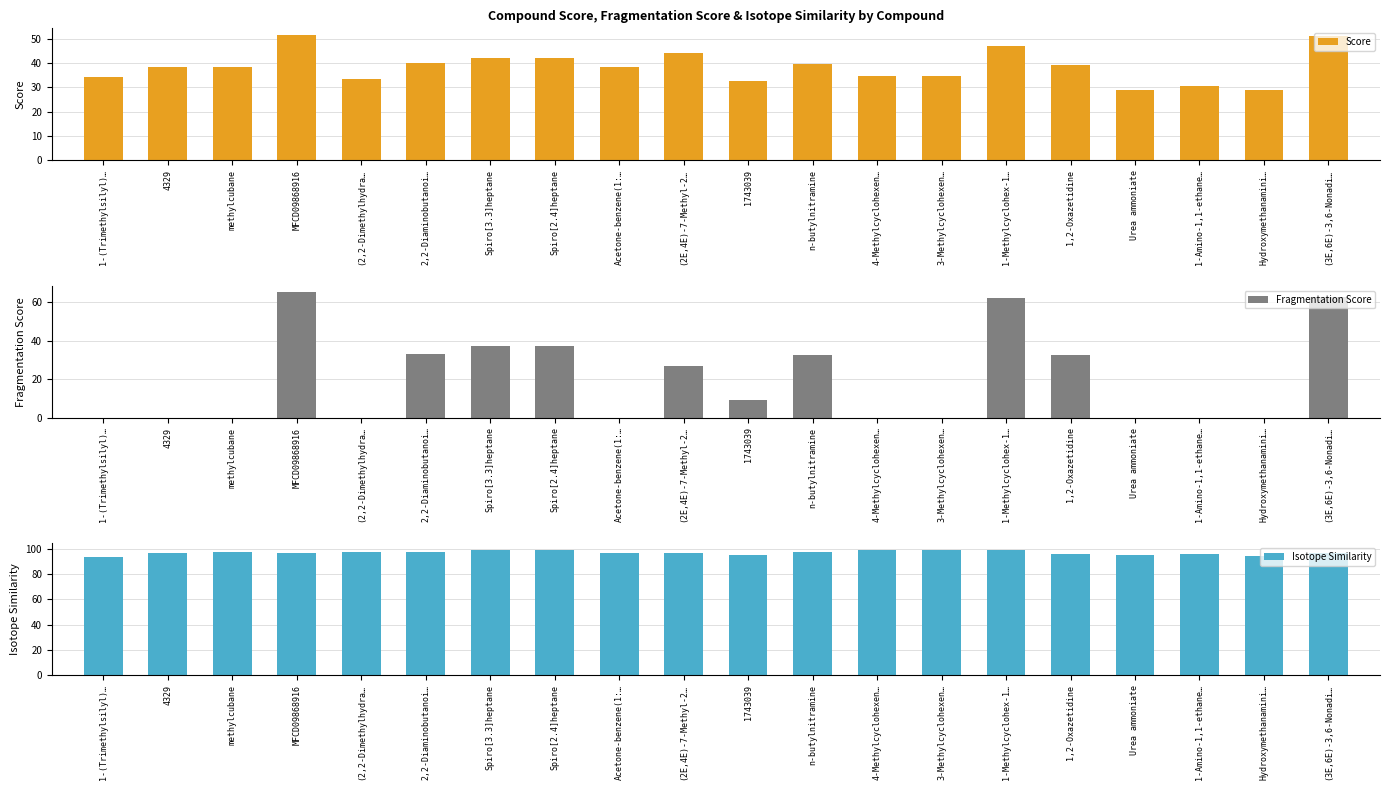

How many values in the Score series exceed 38?

12